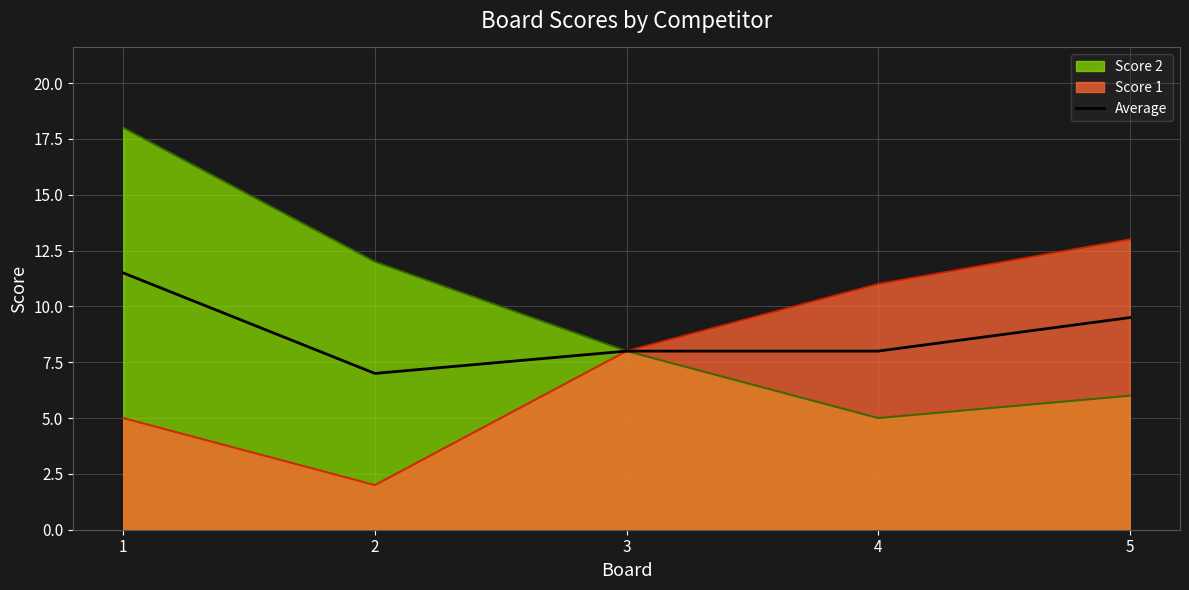

How many values are below 8?

1